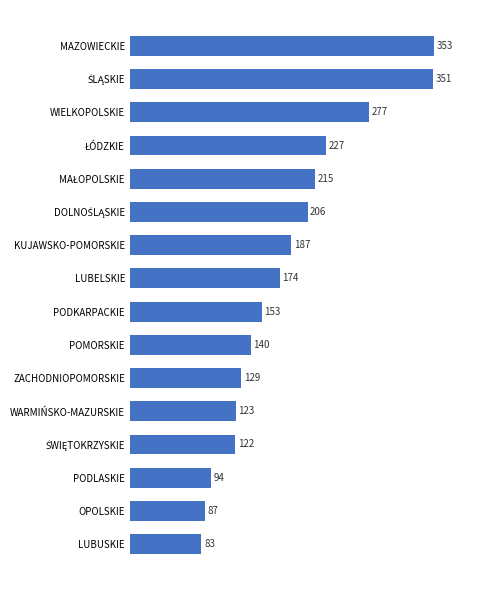

What is the difference between the second highest and minimum values?

268